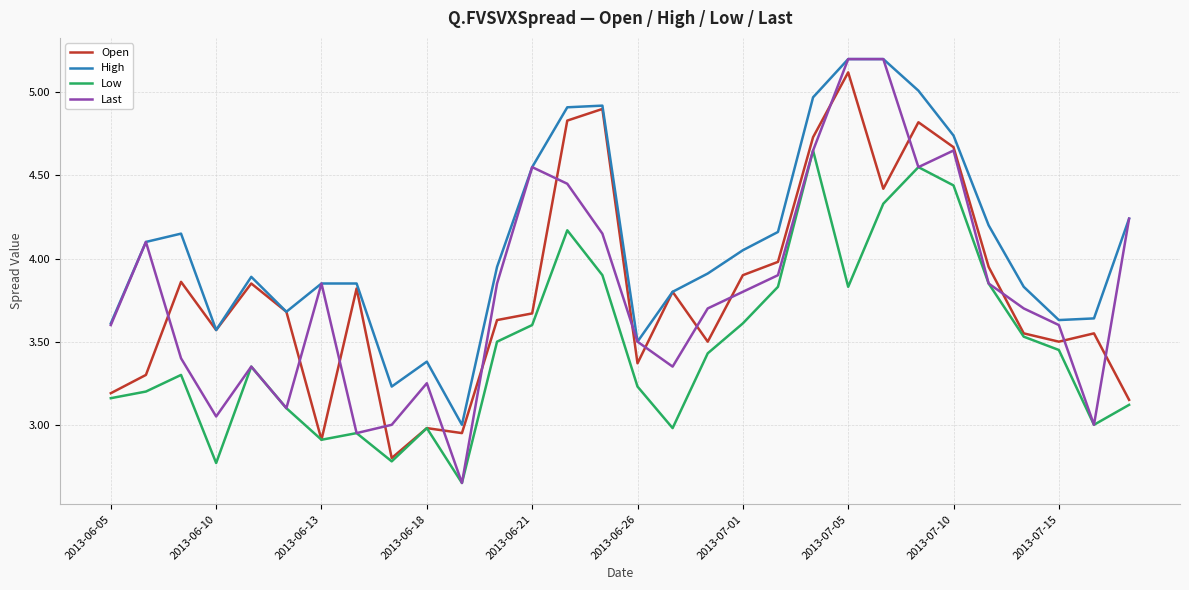

What is the maximum value shown in the chart?

5.2